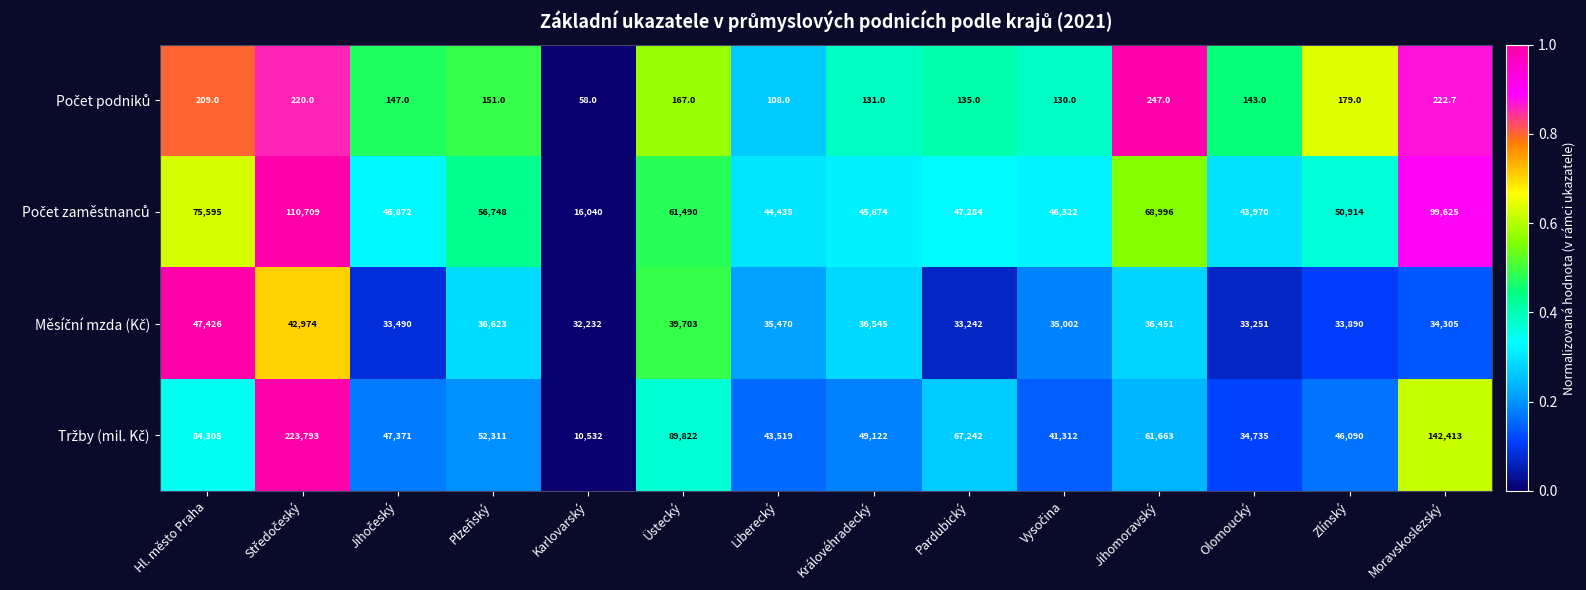

What is the spread (max minus min) of values at Liberecký?

44327.0